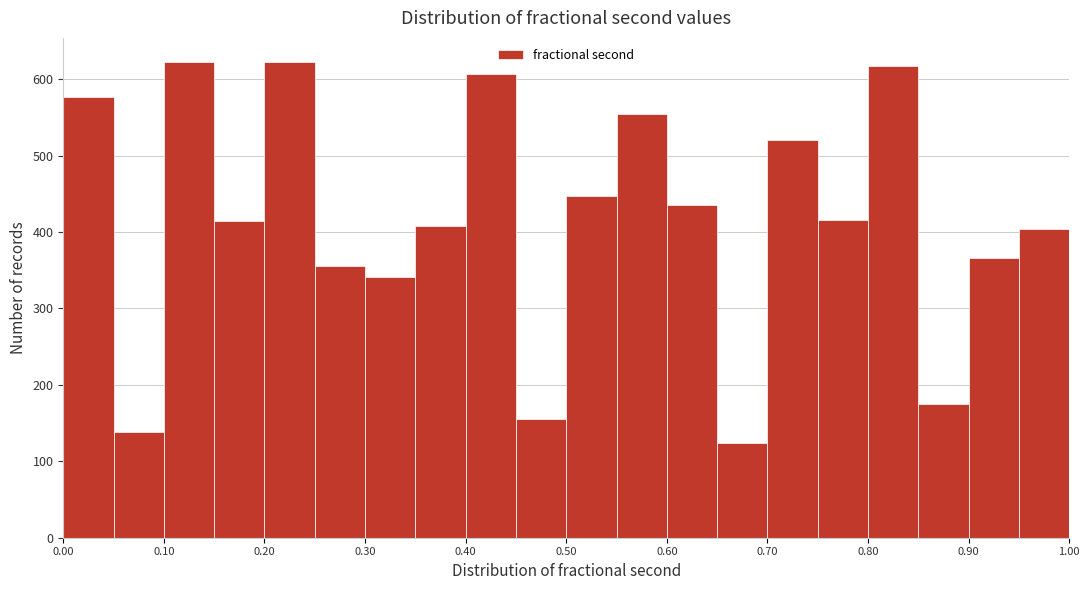

How tall is the bar that spans 0.65 to 0.70 on the x-axis? The values are not printed on the chart, so give them approximately, as read against the axis.

120